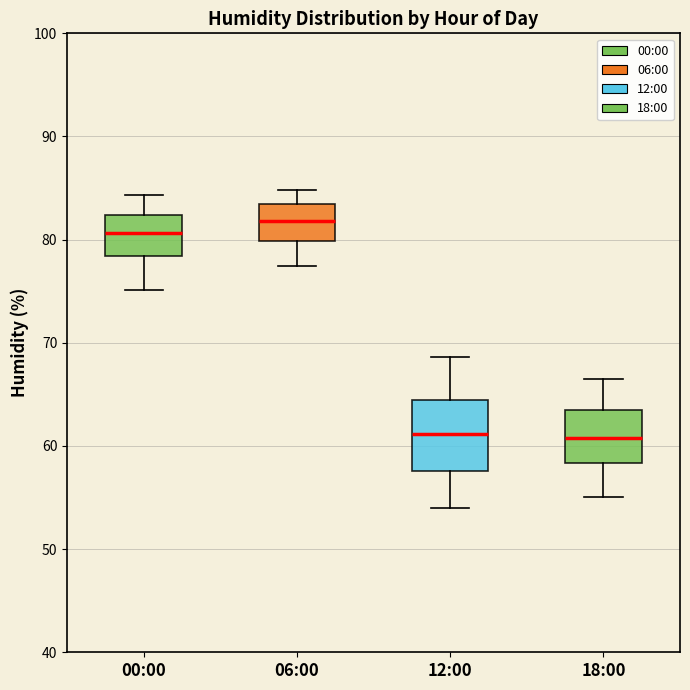

Reading left to right, read every box against the y-axis: the position of its median line, the range the box covers, and the ends of its whiskers. The values are not printed on the chart, so give them approximately, as read against the axis.

00:00: median 81, box 78 to 82, whiskers 75 to 84
06:00: median 82, box 80 to 83, whiskers 77 to 85
12:00: median 61, box 58 to 64, whiskers 54 to 69
18:00: median 61, box 58 to 63, whiskers 55 to 67